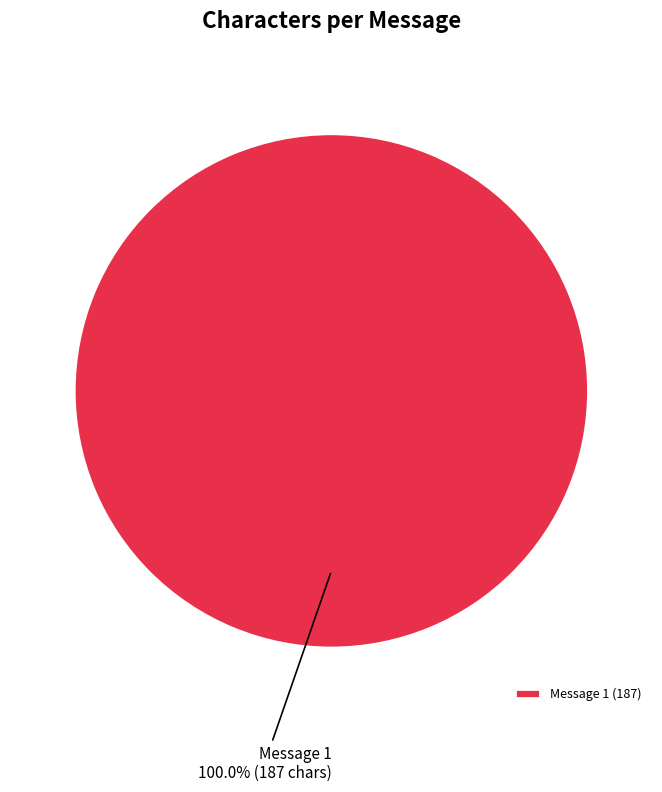

Is there any slice that represents more than half of the pie?

Yes